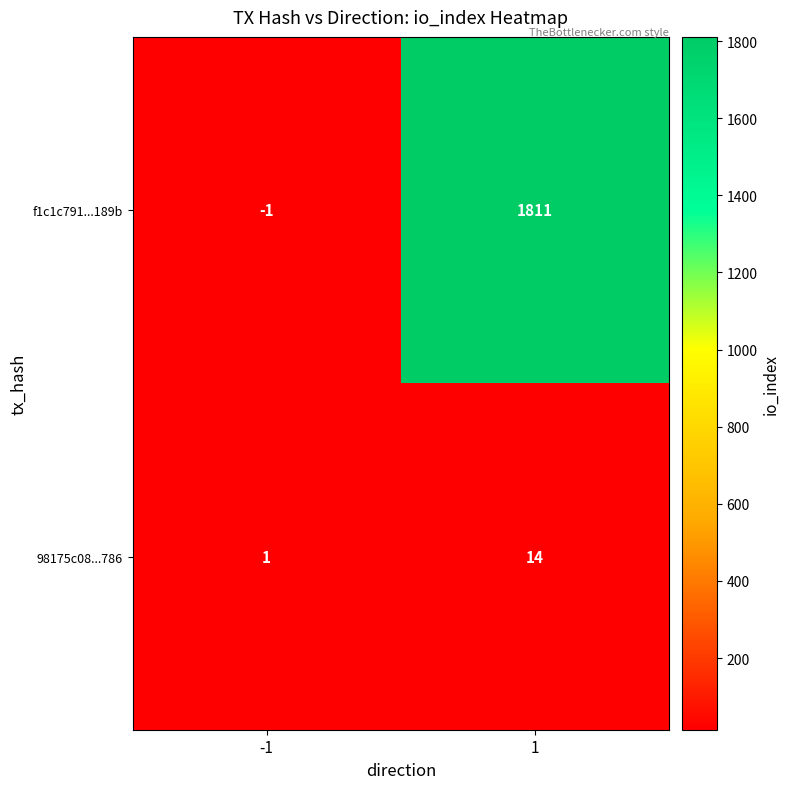

What is the greatest value displayed?

1811